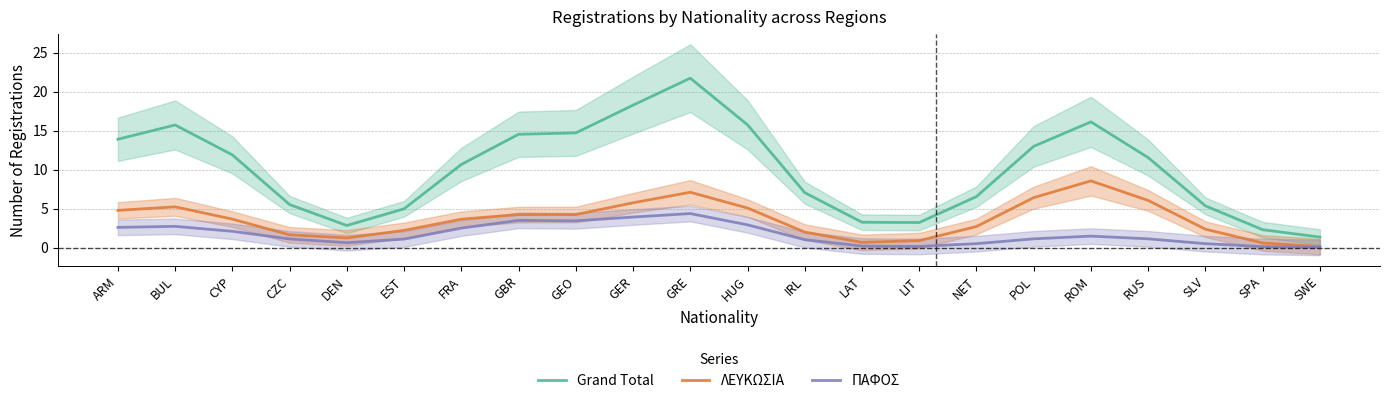

Reading left to right, list all the values displayed in this chart.

Grand Total: ARM=13.9	BUL=15.7	CYP=11.9	CZC=5.5	DEN=2.8	EST=5.0	FRA=10.7	GBR=14.5	GEO=14.7	GER=18.3	GRE=21.7	HUG=15.7	IRL=7.0	LAT=3.2	LIT=3.2	NET=6.5	POL=13.0	ROM=16.1	RUS=11.5	SLV=5.3	SPA=2.3	SWE=1.3
ΛΕΥΚΩΣΙΑ: ARM=4.8	BUL=5.2	CYP=3.6	CZC=1.6	DEN=1.2	EST=2.2	FRA=3.6	GBR=4.2	GEO=4.2	GER=5.7	GRE=7.1	HUG=5.1	IRL=2.0	LAT=0.7	LIT=0.9	NET=2.7	POL=6.4	ROM=8.5	RUS=6.0	SLV=2.4	SPA=0.6	SWE=0.1
ΠΑΦΟΣ: ARM=2.6	BUL=2.7	CYP=2.1	CZC=1.1	DEN=0.6	EST=1.1	FRA=2.5	GBR=3.5	GEO=3.4	GER=3.9	GRE=4.4	HUG=2.9	IRL=1.0	LAT=0.2	LIT=0.1	NET=0.5	POL=1.1	ROM=1.5	RUS=1.1	SLV=0.5	SPA=0.1	SWE=0.0